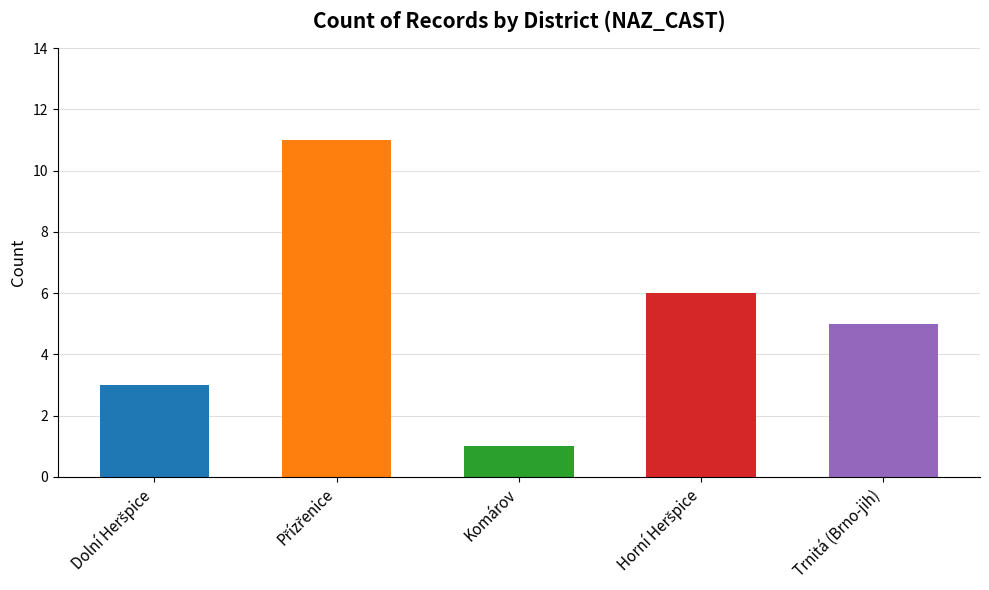

What is the label of the 3rd bar from the left?

Komárov